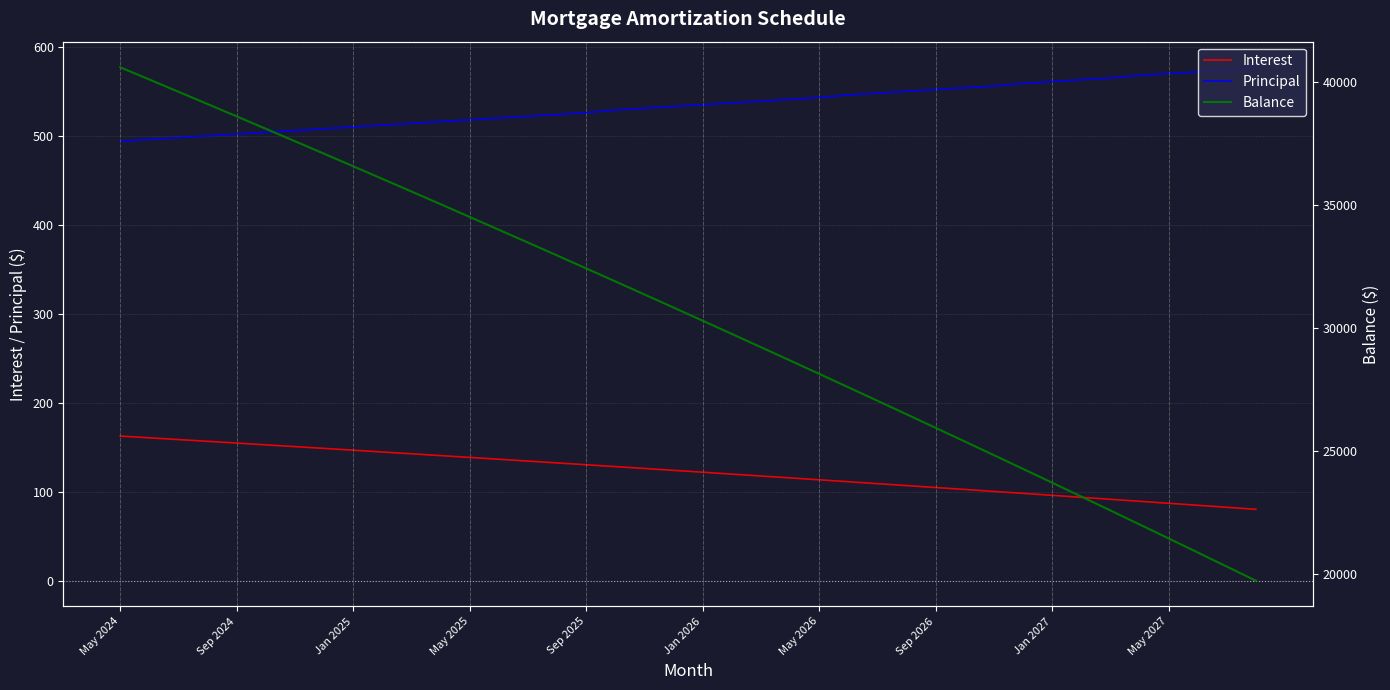

Reading left to right, what are all the values shown in this chart?

Interest: 162.6	160.7	158.7	156.7	154.7	152.8	150.8	148.8	146.8	144.7	142.7	140.7	138.6	136.6	134.5	132.4	130.4	128.3	126.2	124.1	122.0	119.9	117.7	115.6	113.5	111.3	109.2	107.0	104.8	102.6	100.4	98.2	96.0	93.8	91.6	89.3	87.1	84.8	82.6	80.3
Principal: 494.0	496.0	498.0	500.0	502.0	504.0	506.0	508.0	510.0	512.0	514.0	516.0	518.0	520.0	522.0	524.0	526.0	529.0	531.0	533.0	535.0	537.0	539.0	541.0	543.0	546.0	548.0	550.0	552.0	554.0	556.0	559.0	561.0	563.0	565.0	568.0	570.0	572.0	574.0	577.0
Balance: 40587.0	40091.0	39593.0	39093.0	38591.0	38087.0	37581.0	37073.0	36563.0	36051.0	35537.0	35021.0	34503.0	33983.0	33461.0	32937.0	32411.0	31882.0	31351.0	30818.0	30283.0	29746.0	29207.0	28666.0	28123.0	27577.0	27029.0	26479.0	25927.0	25373.0	24817.0	24258.0	23697.0	23134.0	22569.0	22001.0	21431.0	20859.0	20285.0	19708.0